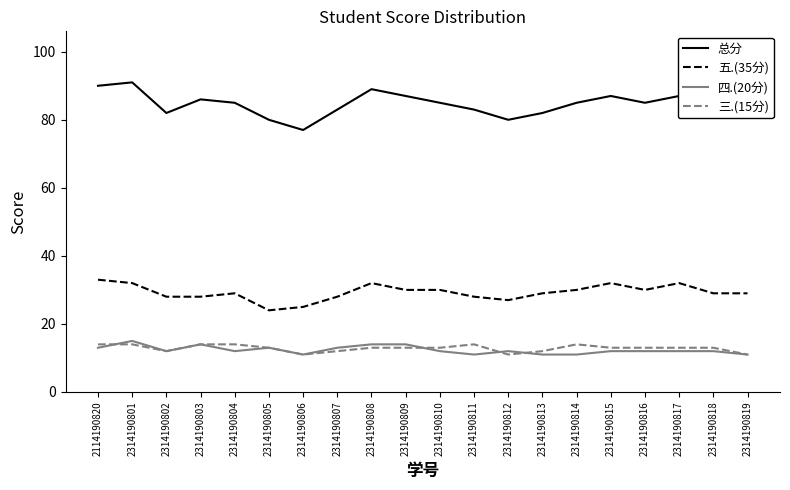

Does the chart display data point markers on the line(s)?

No